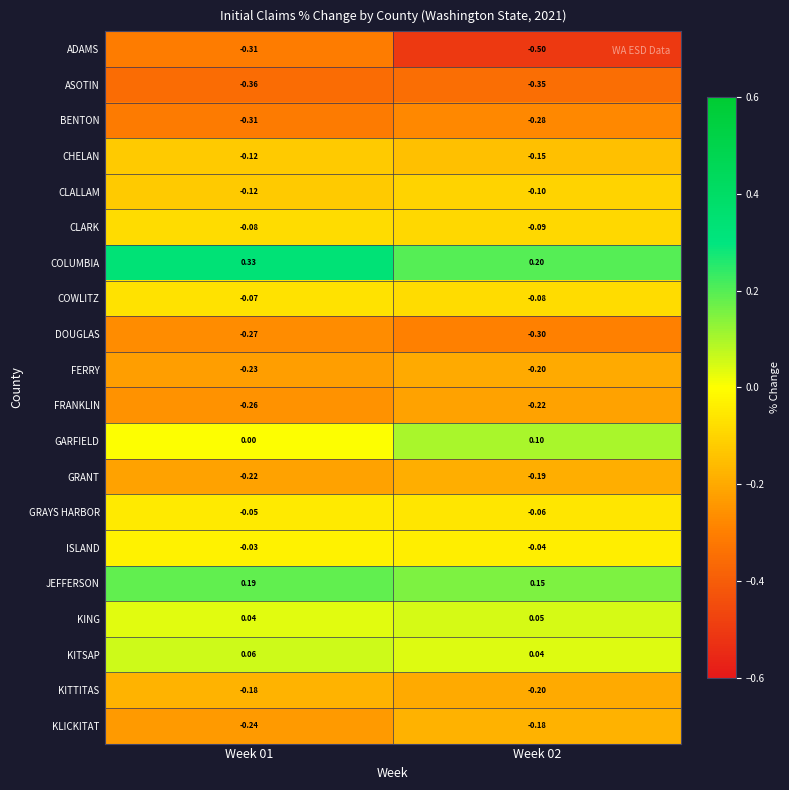

Which series changed the most between Week 01 and Week 02?

ADAMS